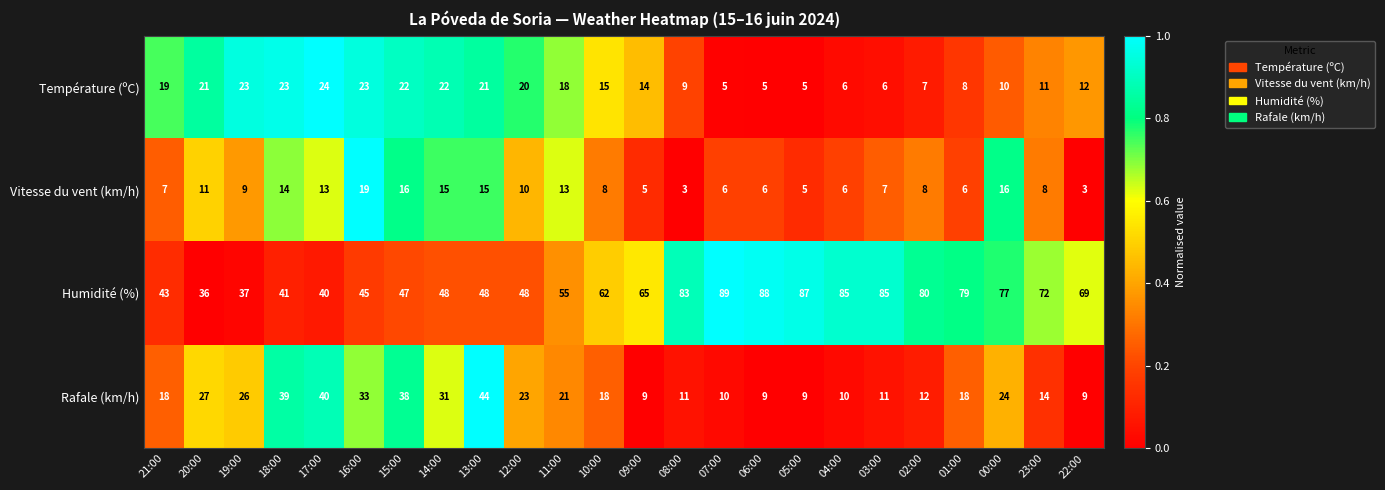

List the series in order of their peak value, highest first.

Humidité (%), Rafale (km/h), Température (ºC), Vitesse du vent (km/h)